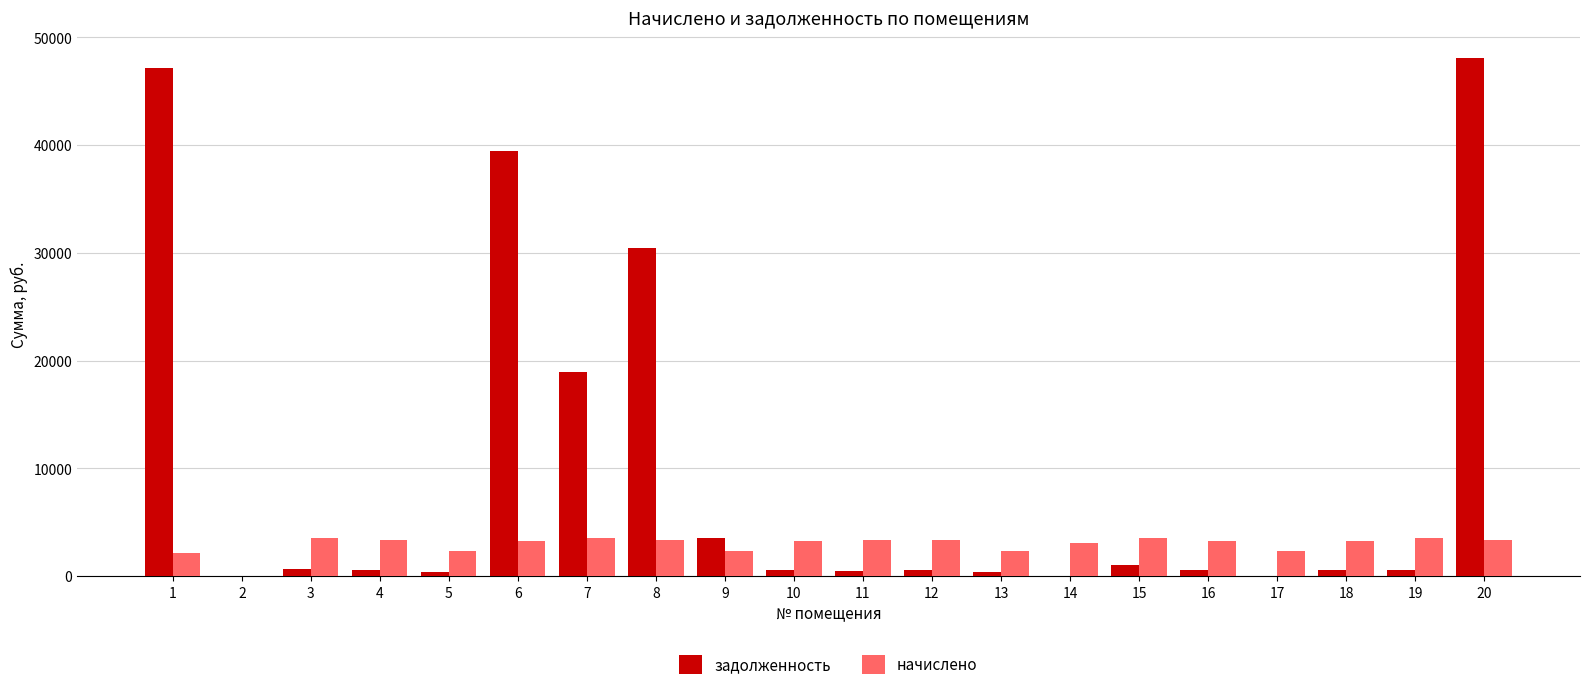

True or false: начислено has a value of 3394.8 at 4.

True